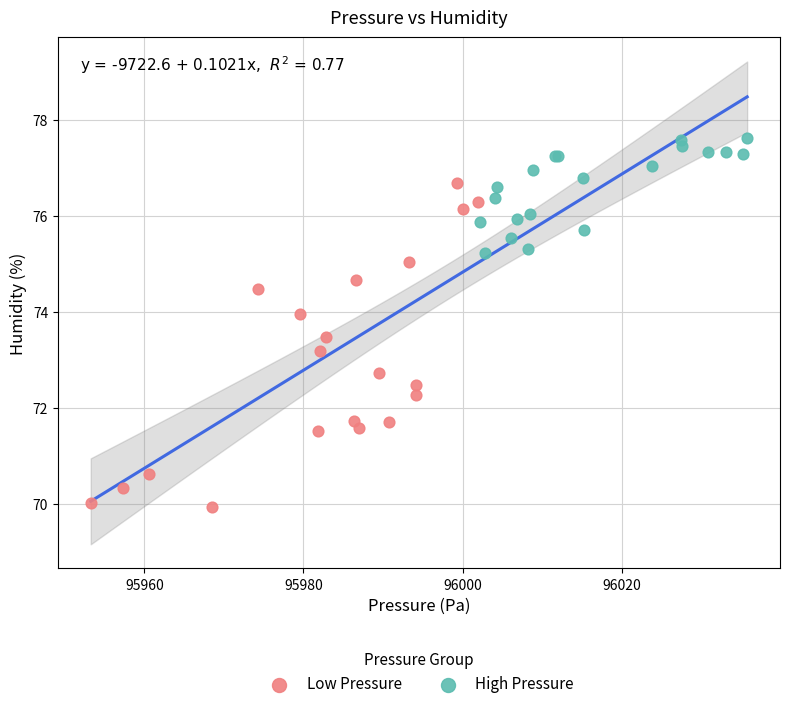

Which series has the largest Y range (max minus min)?

Low Pressure